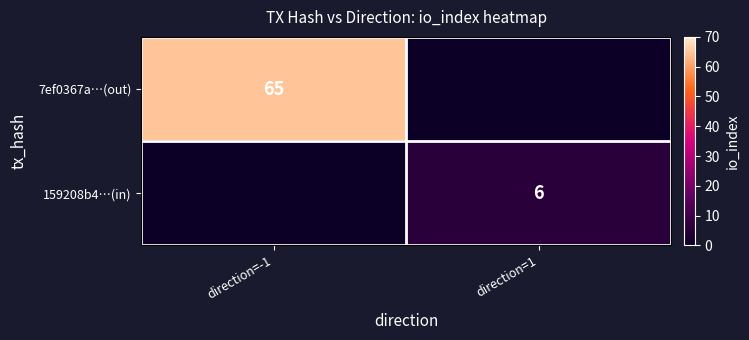

Is it true that 159208b4…(in) equals 2 at direction=1?

False